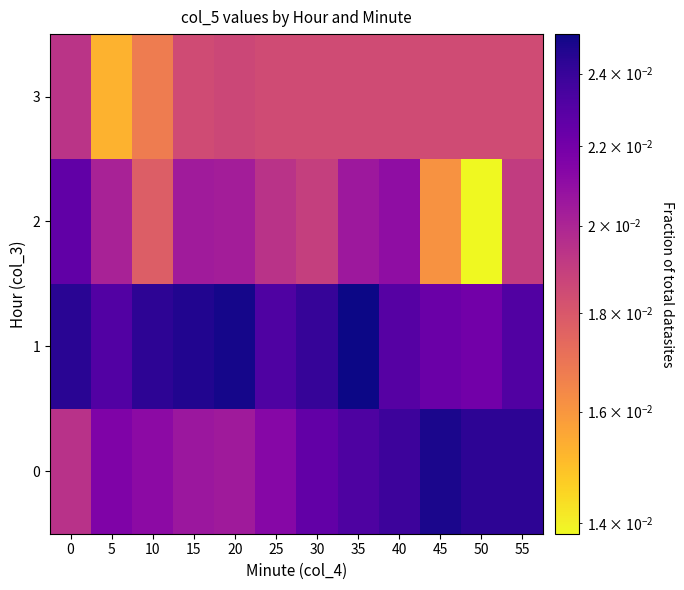

Which category has the lowest value across all series?

50